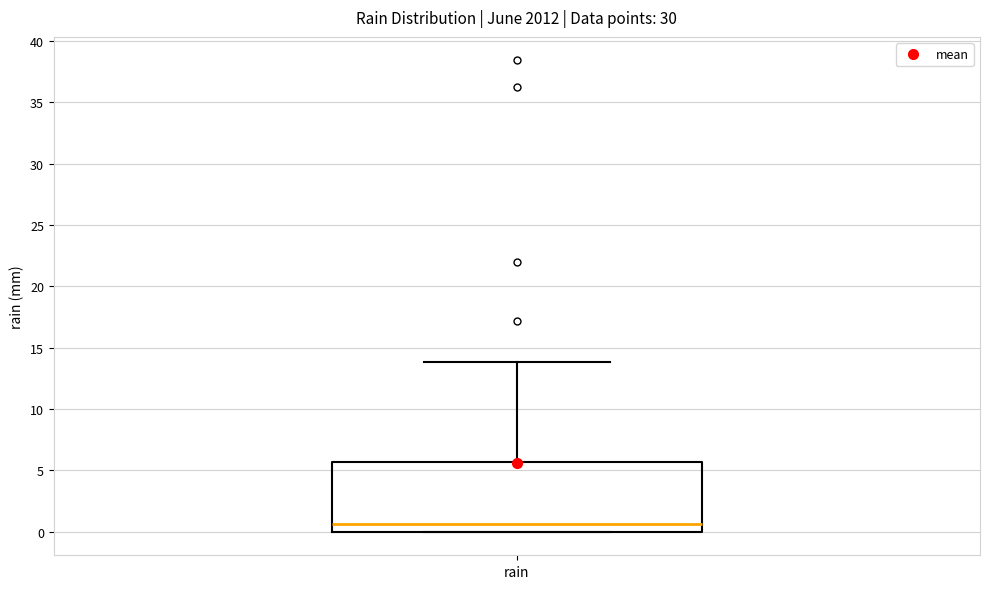

Read this box plot against the y-axis: the position of the median line, the range covered by the box, and the ends of both whiskers. The values are not printed on the chart, so give them approximately, as read against the axis.

median 0.5, box 0.0 to 5.5, whiskers 0.0 to 14.0